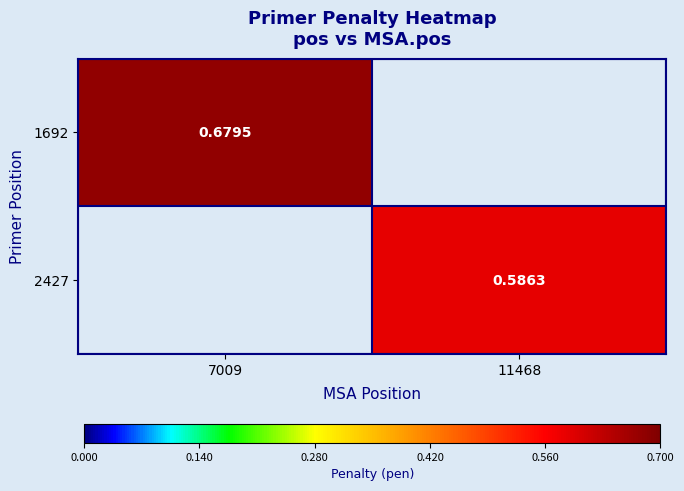

The value of 1692 at 7009 is 1.1. True or false?

False